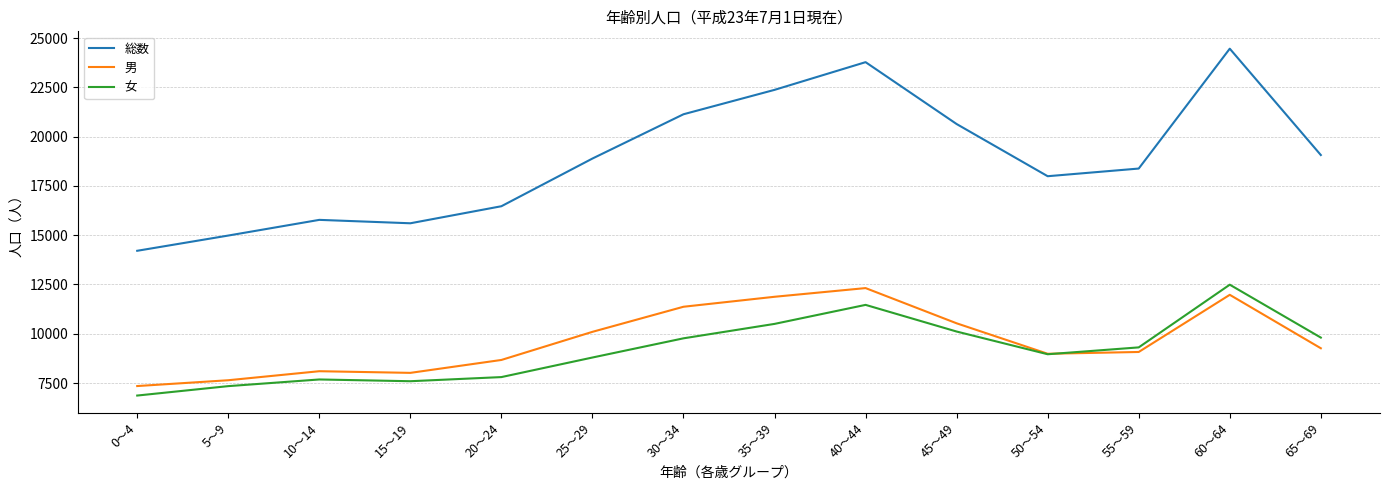

The value of 男 at 65～69 is 9264. True or false?

True